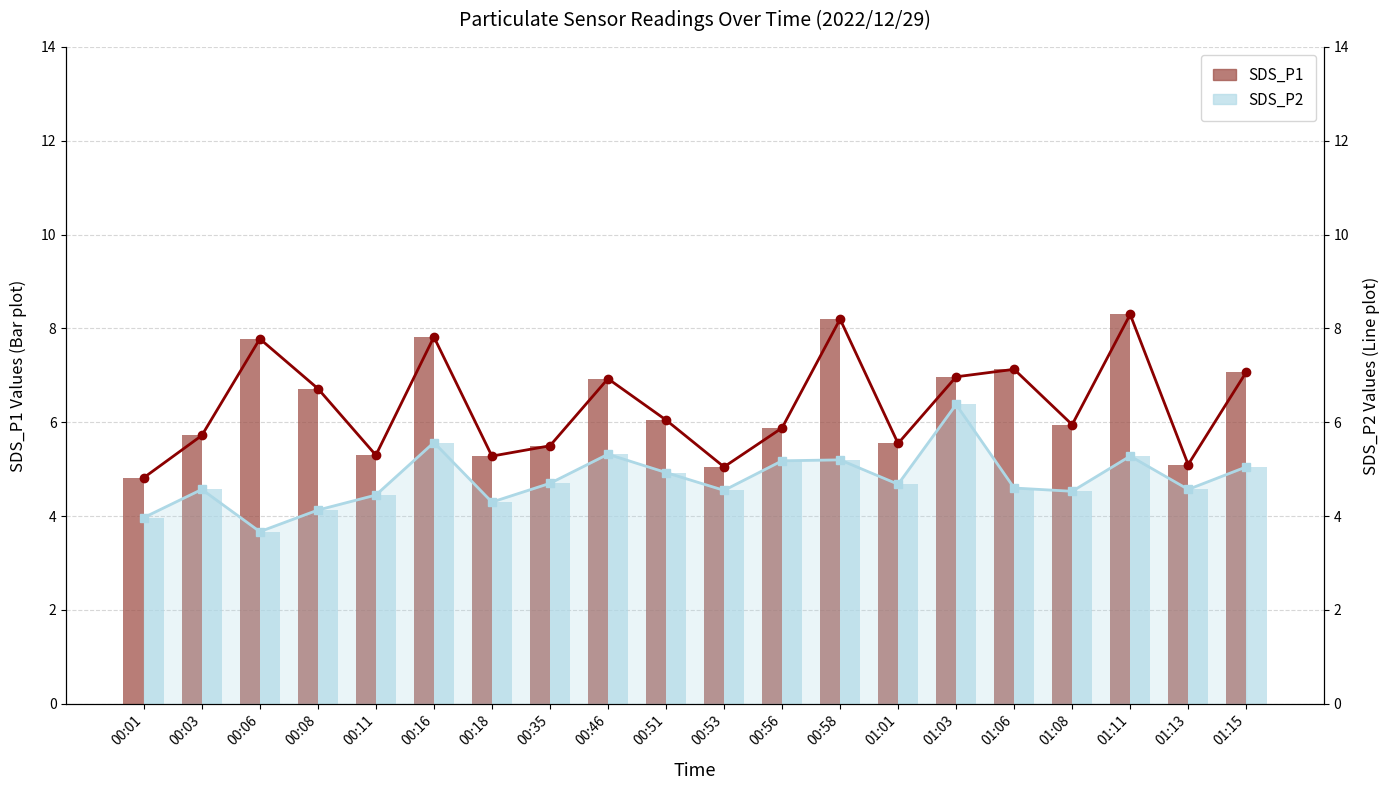

At which category is the sum across all series the highest?

01:11